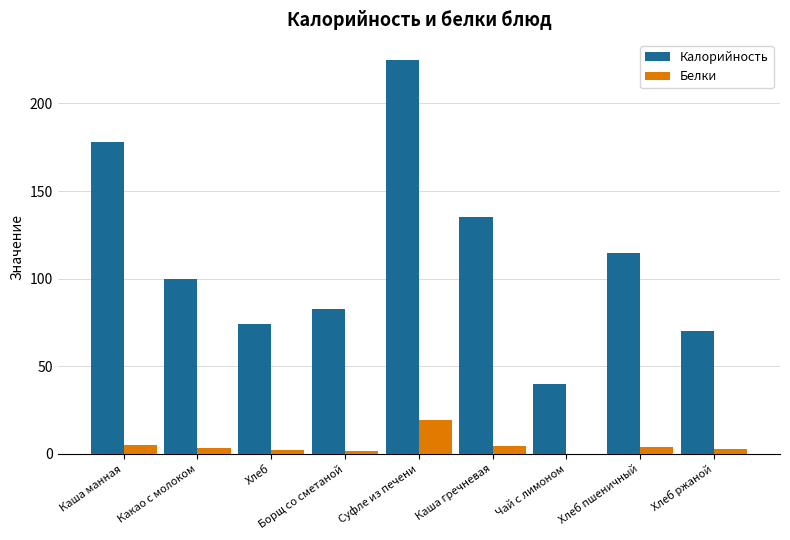

What is the sum of the Белки values at Хлеб пшеничный and Чай с лимоном?

3.9